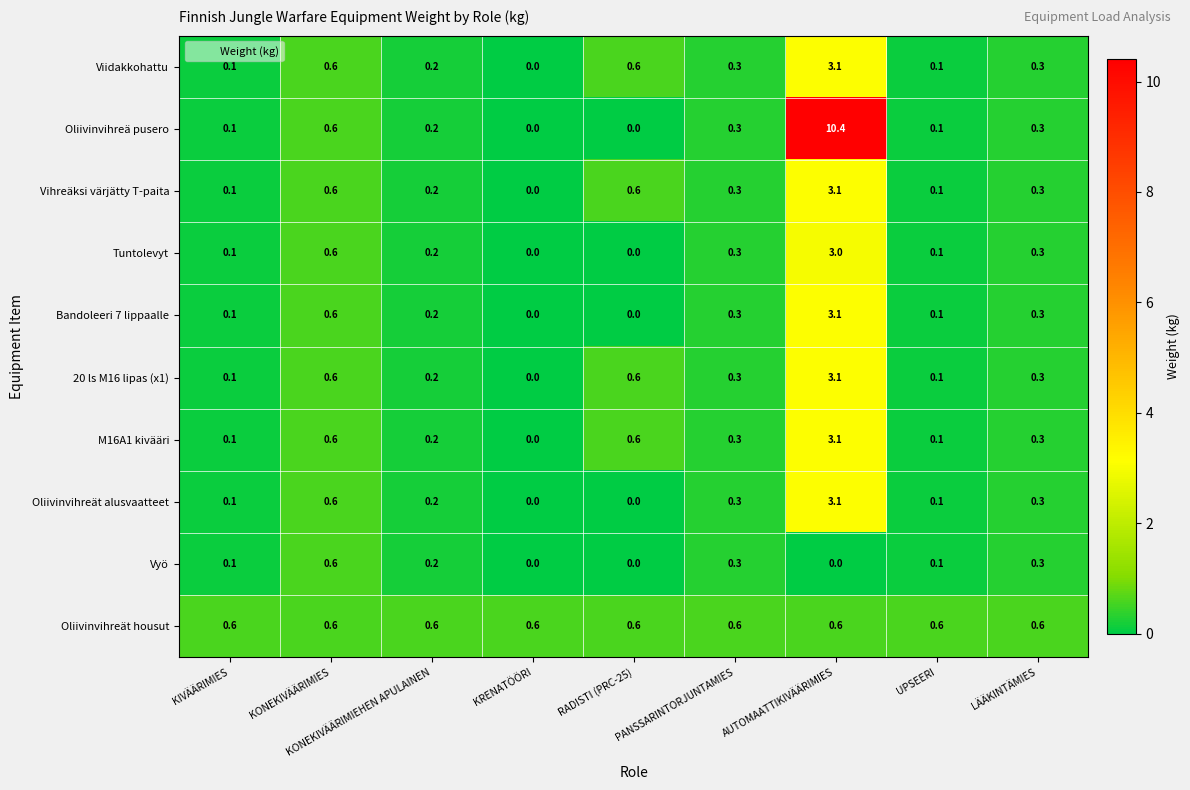

What is the difference between the maximum and second lowest values in the 20 ls M16 lipas (x1) series?

3.0